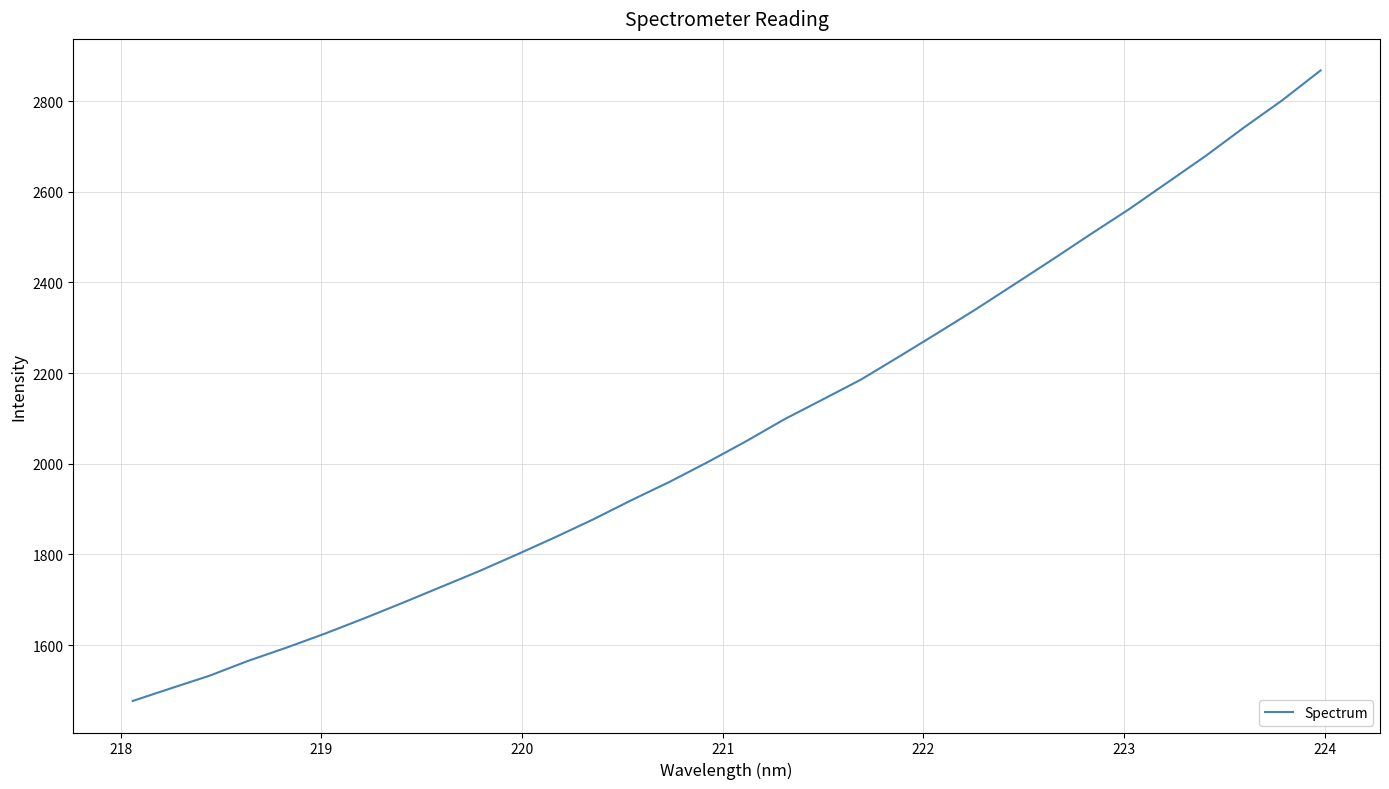

What is the smallest value displayed?

1476.6